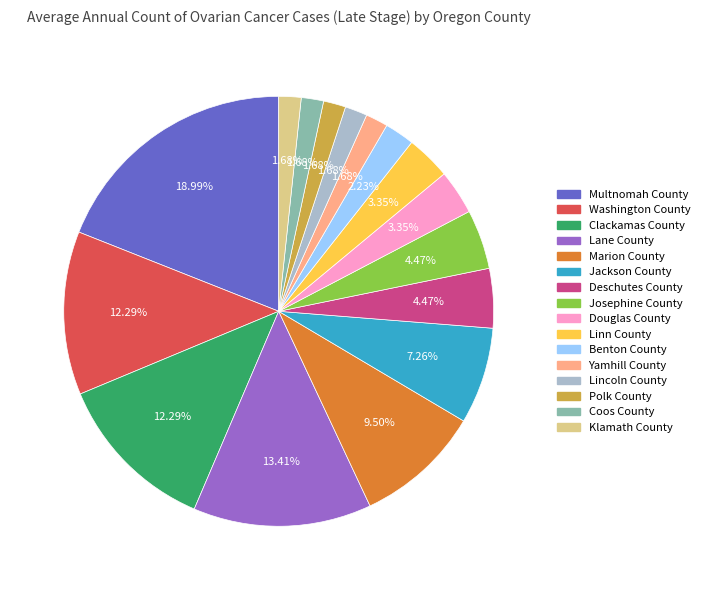

How many slices are in this pie chart?

16